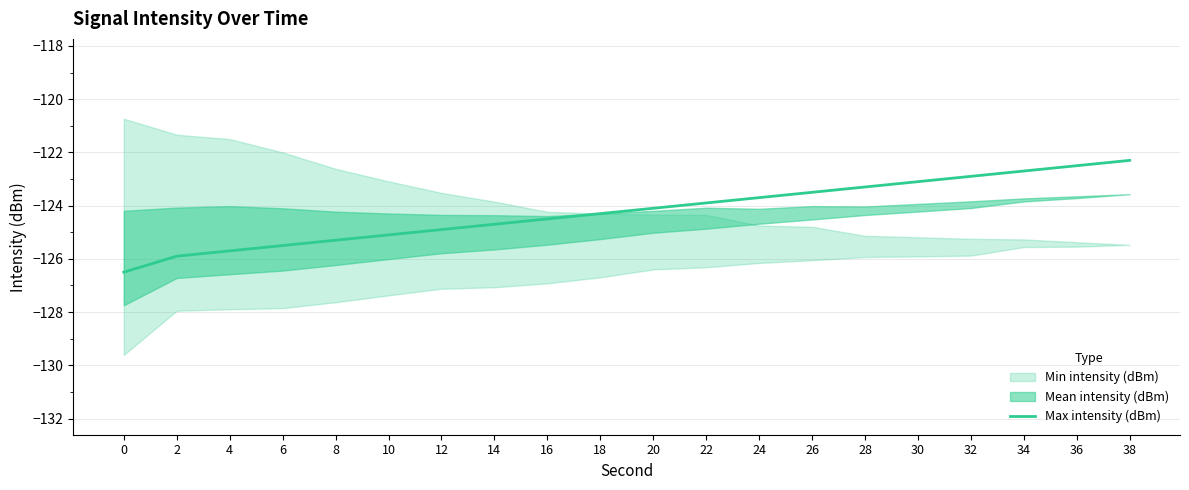

Where does the data first go above -124?

22